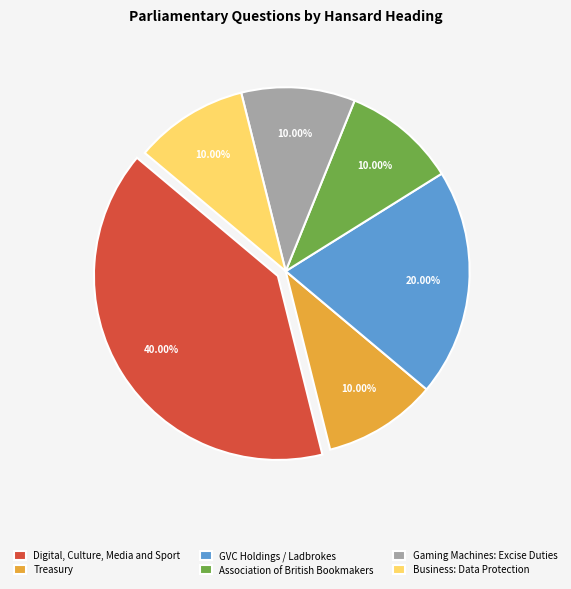

To the nearest percent, what is the difference between the largest and smallest slice percentages?

30%